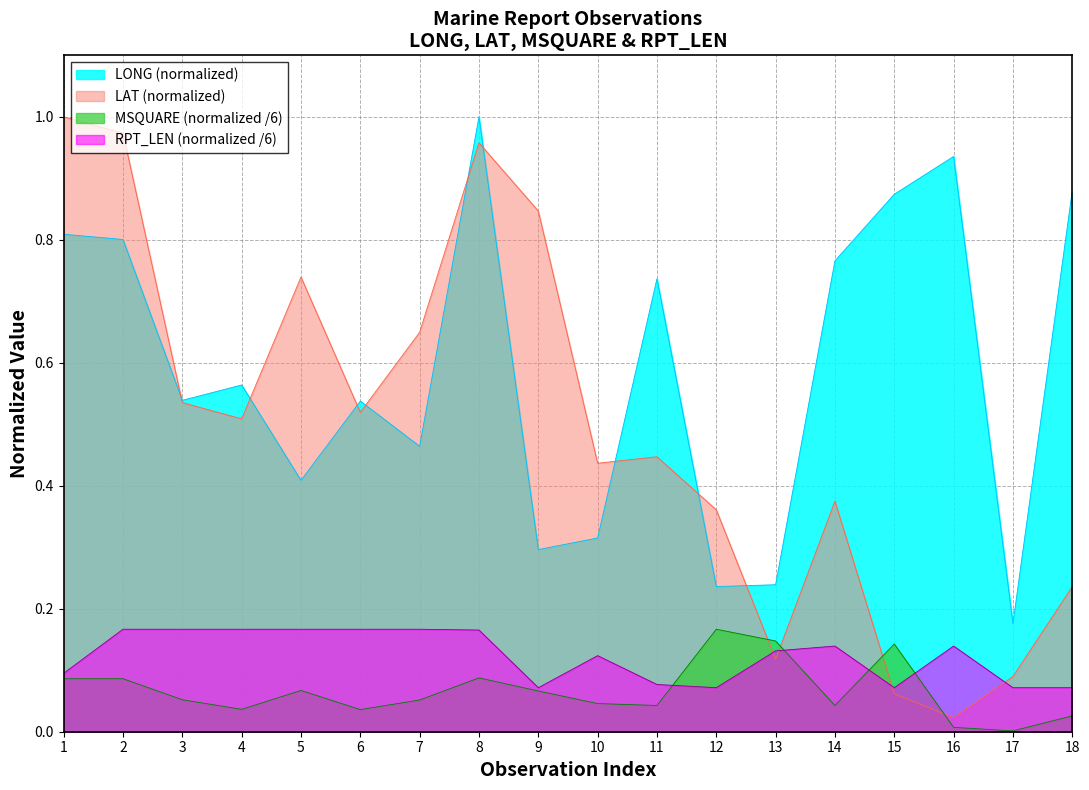

What are all the series names shown in the legend?

LONG (normalized), LAT (normalized), MSQUARE (normalized /6), RPT_LEN (normalized /6)